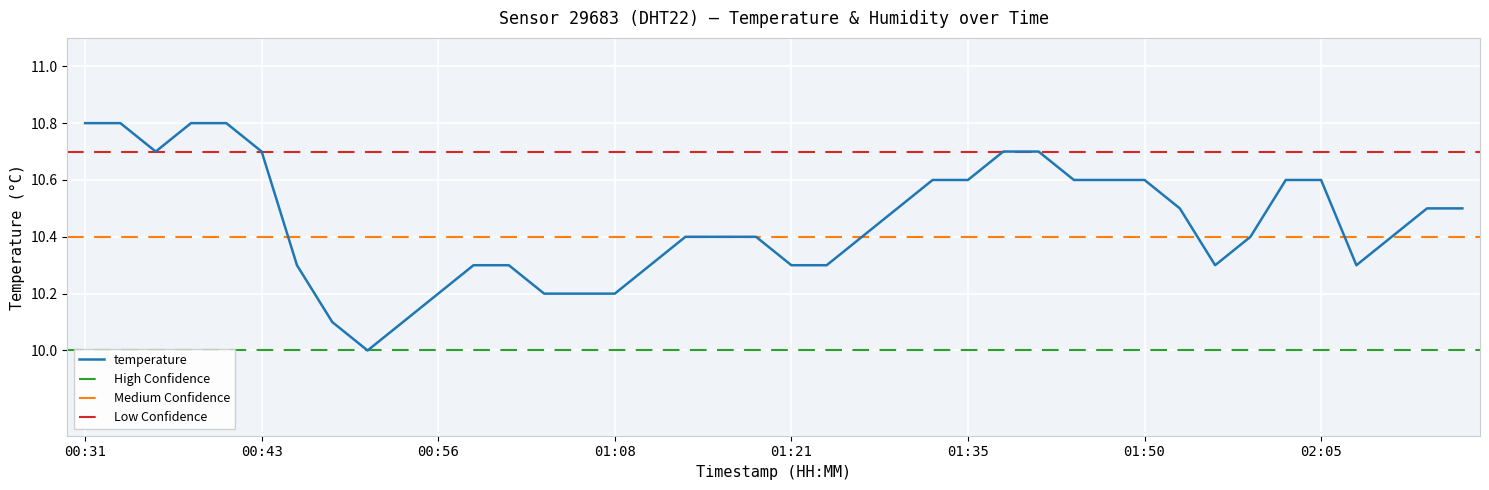

The value at 00:36 is 6.2. True or false?

False